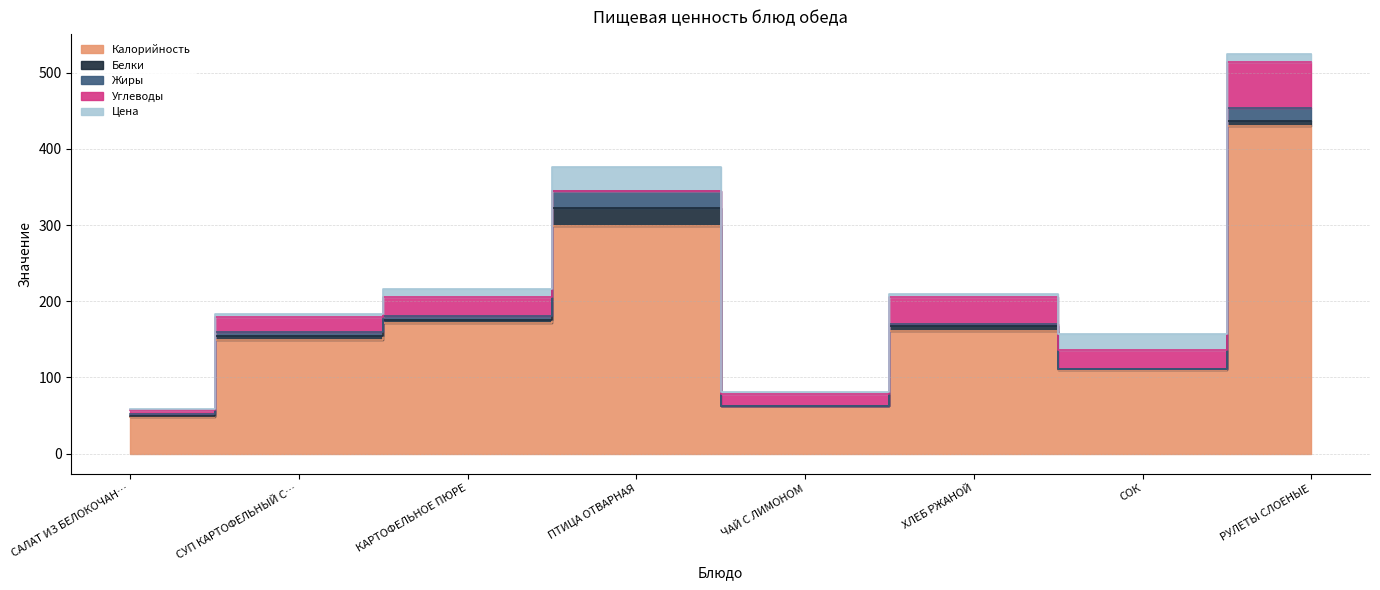

How many lines are shown in the chart?

5